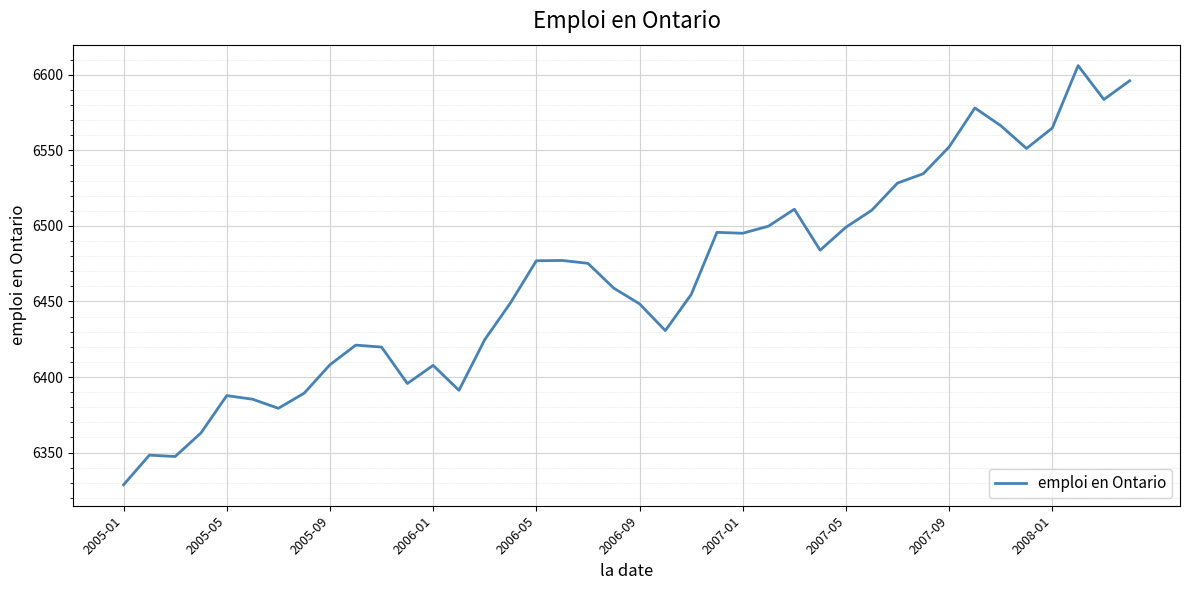

What is the difference between the maximum and minimum values?

277.3